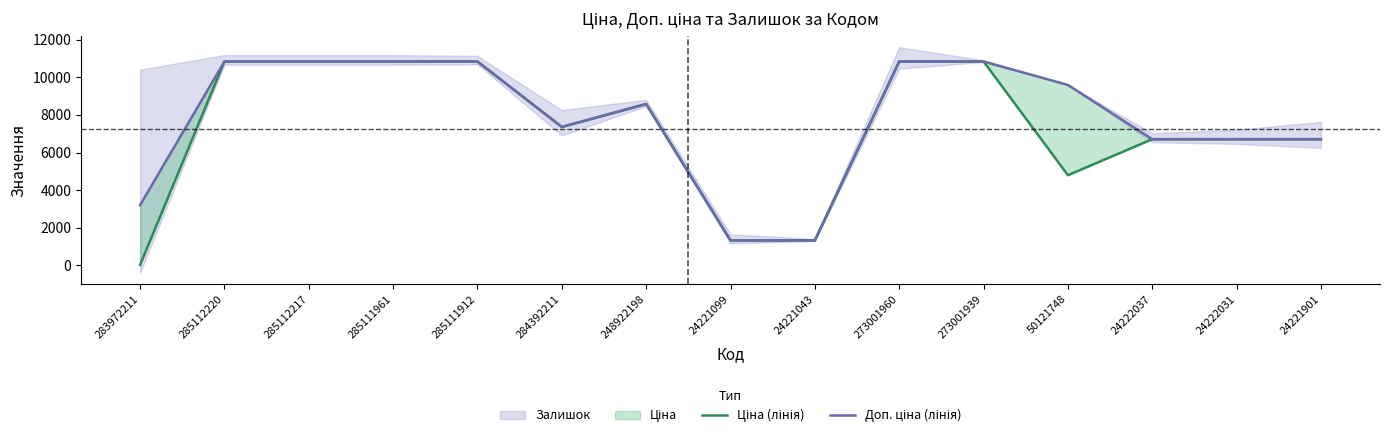

Reading left to right, extract all data points from this chart.

Ціна (лінія): 283972211=32.0	285112220=10840.1	285112217=10840.1	285111961=10840.1	285111912=10840.1	284392211=7360.2	248922198=8581.1	24221099=1332.7	24221043=1332.7	273001960=10840.1	273001939=10840.1	50121748=4796.4	24222037=6710.2	24222031=6710.2	24221901=6710.2
Доп. ціна (лінія): 283972211=3205.0	285112220=10840.1	285112217=10840.1	285111961=10840.1	285111912=10840.1	284392211=7360.2	248922198=8581.1	24221099=1333.0	24221043=1333.0	273001960=10840.1	273001939=10840.1	50121748=9592.9	24222037=6710.2	24222031=6710.2	24221901=6710.2